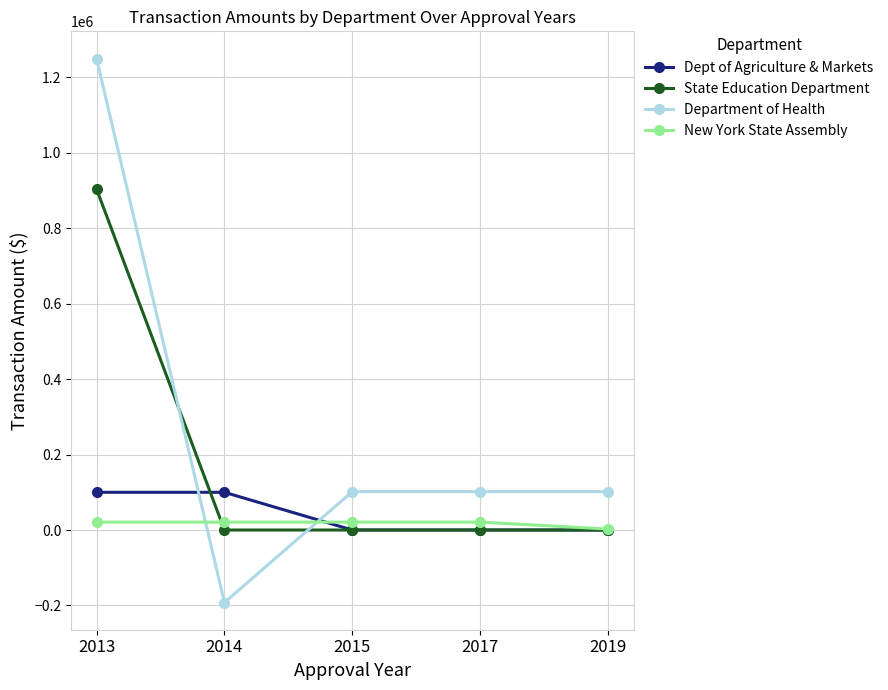

What is the total value across all series at 2014?

-71282.9